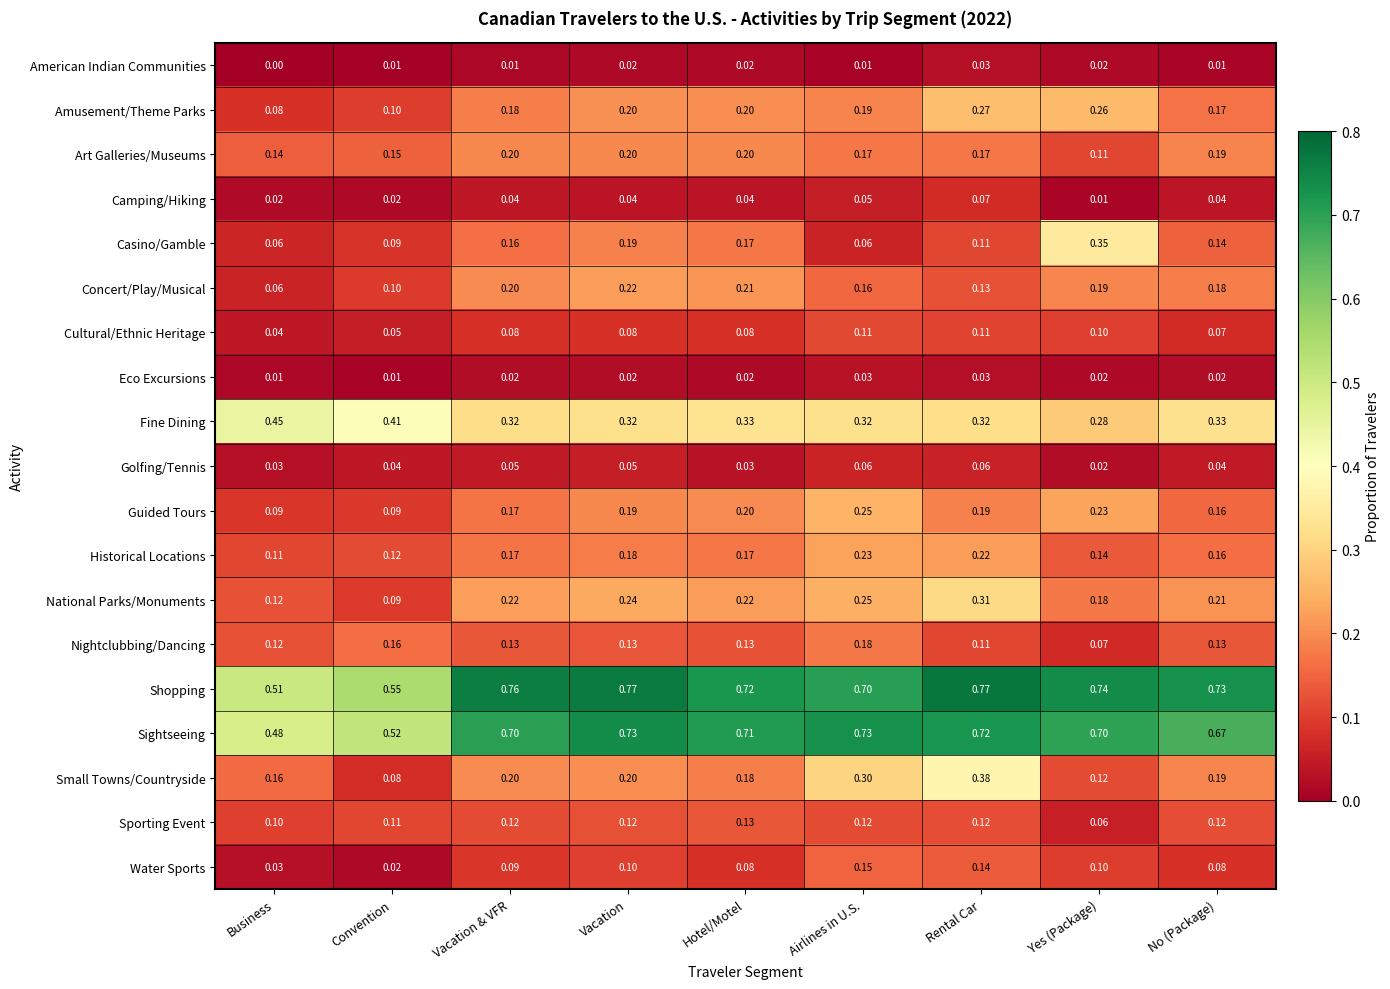

Which series has the widest spread of values?

Small Towns/Countryside